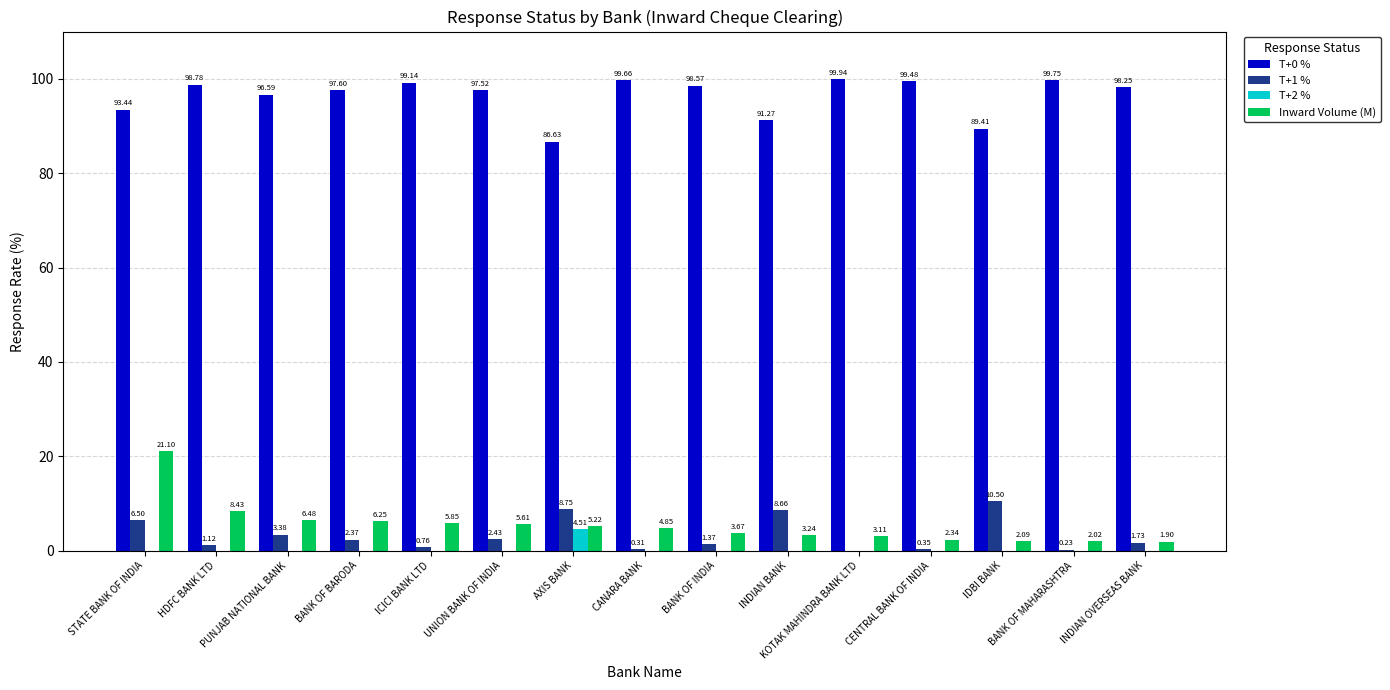

At which label does T+2 % reach its peak?

AXIS BANK